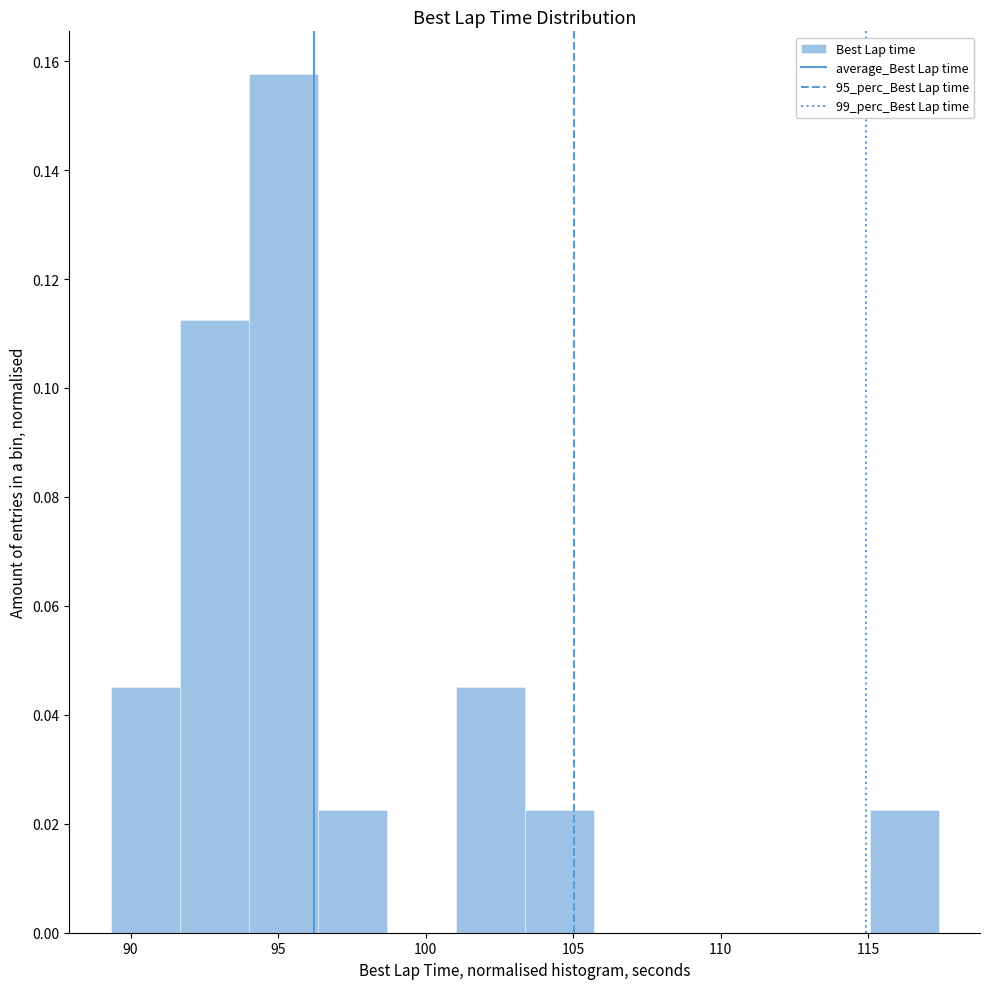

Reading left to right, transcribe this chart: for each bar, give the range it covers on the x-axis and its height. Neither the bar edges nor the heights are printed on the chart, so give them approximately, as read against the axes.

89.5 to 91.5: 0.046
91.5 to 94.0: 0.112
94.0 to 96.5: 0.158
96.5 to 98.5: 0.022
98.5 to 101.0: 0
101.0 to 103.5: 0.046
103.5 to 105.5: 0.022
105.5 to 108.0: 0
108.0 to 110.5: 0
110.5 to 112.5: 0
112.5 to 115.0: 0
115.0 to 117.5: 0.022